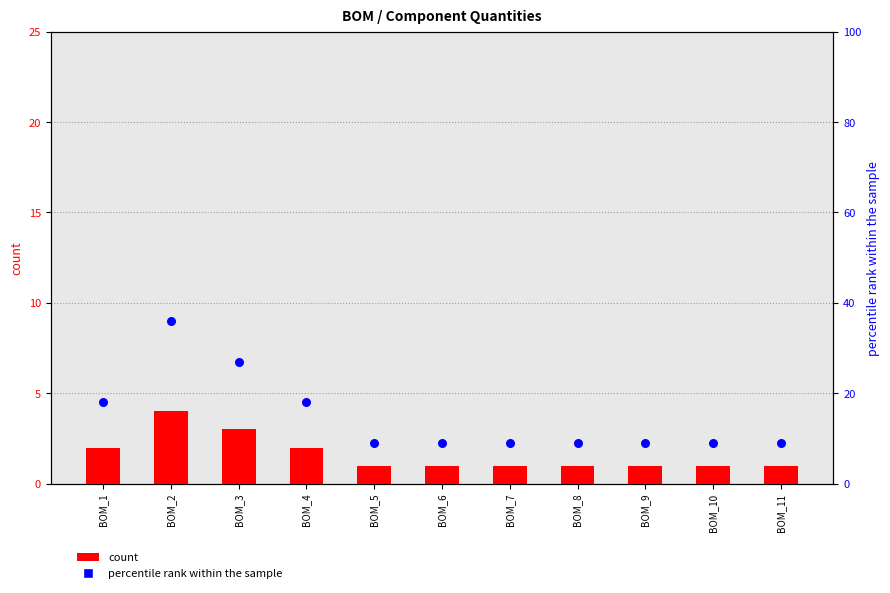

Which series has the largest total across all categories?

percentile rank within the sample